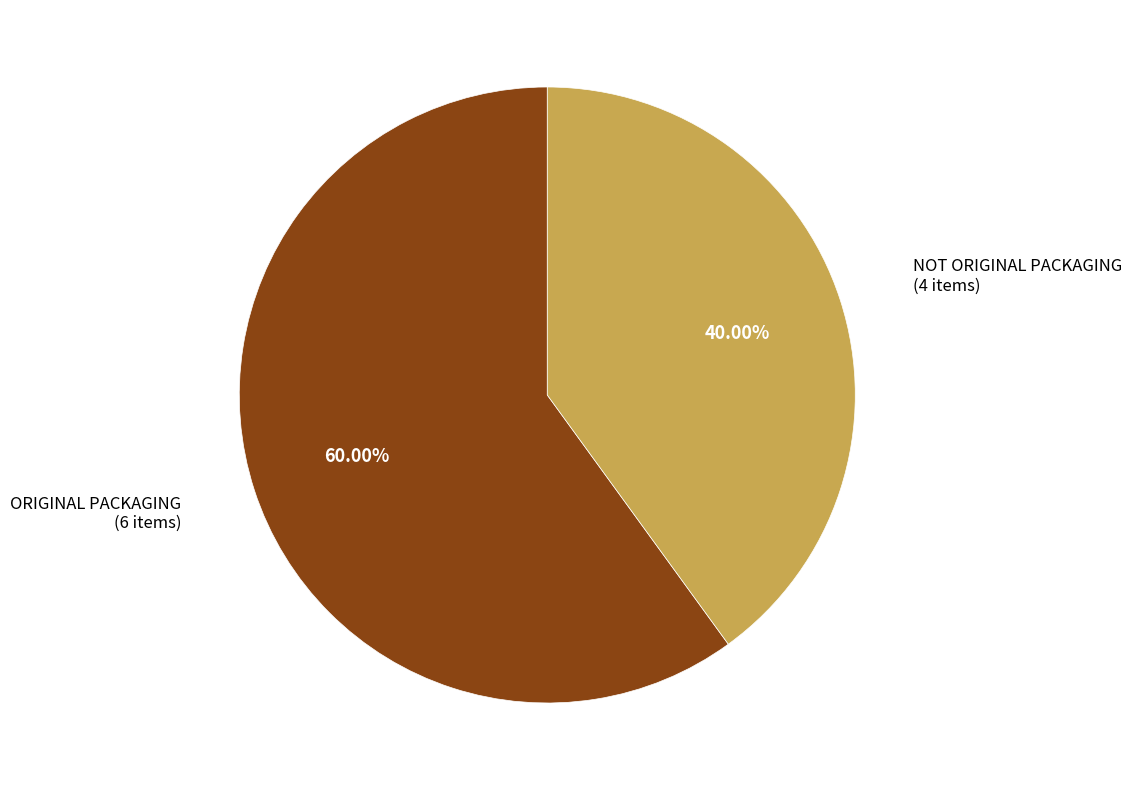

Which category accounts for the majority?

ORIGINAL PACKAGING